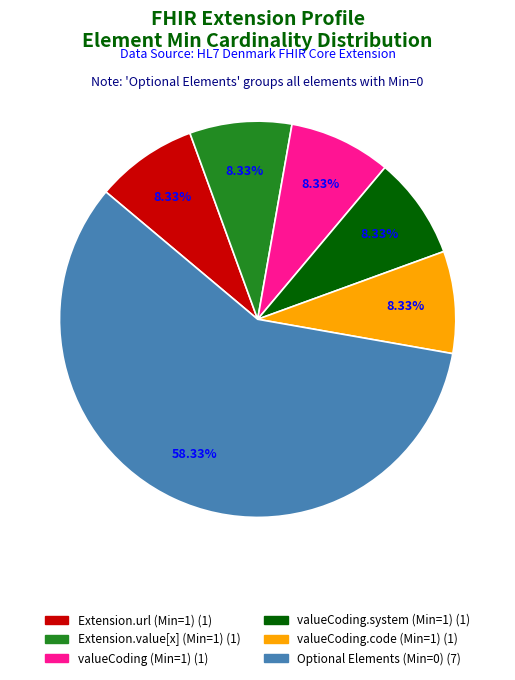

Is there a majority slice in this chart?

Yes